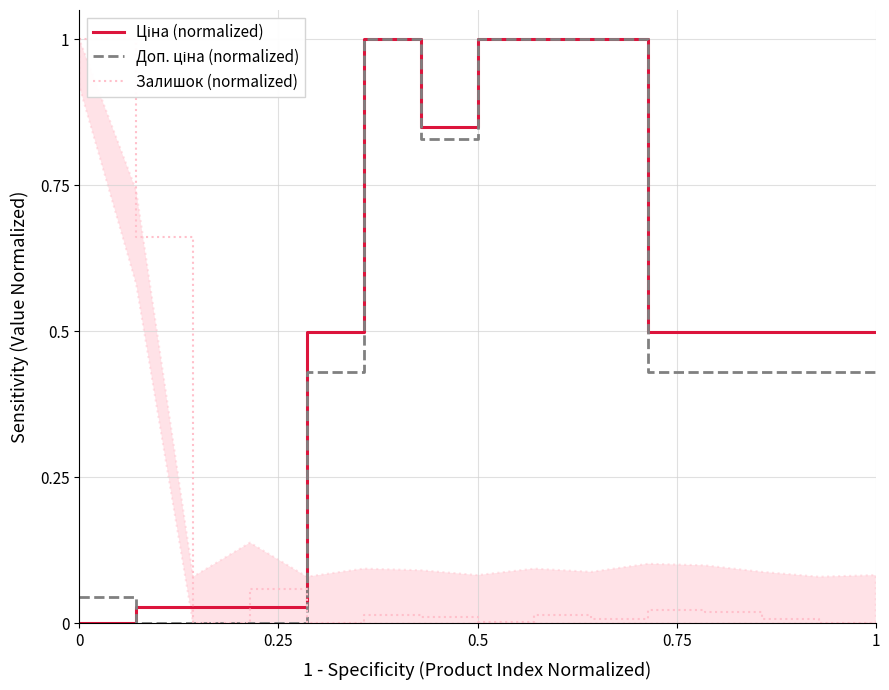

Which series has the widest spread of values?

Ціна (normalized)